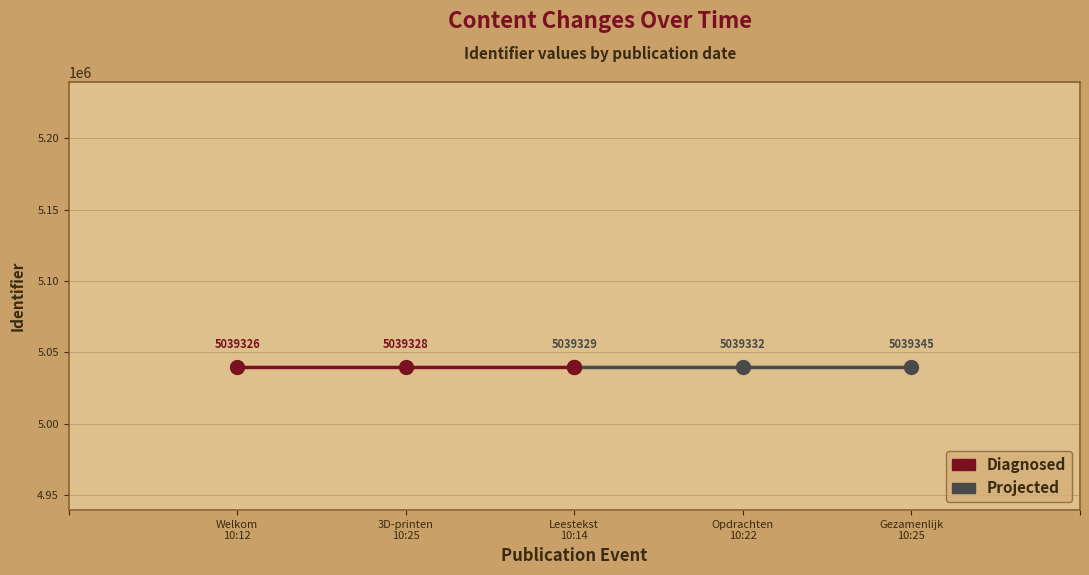

True or false: Projected has a value of 2906906 at Opdrachten 10:22.

False